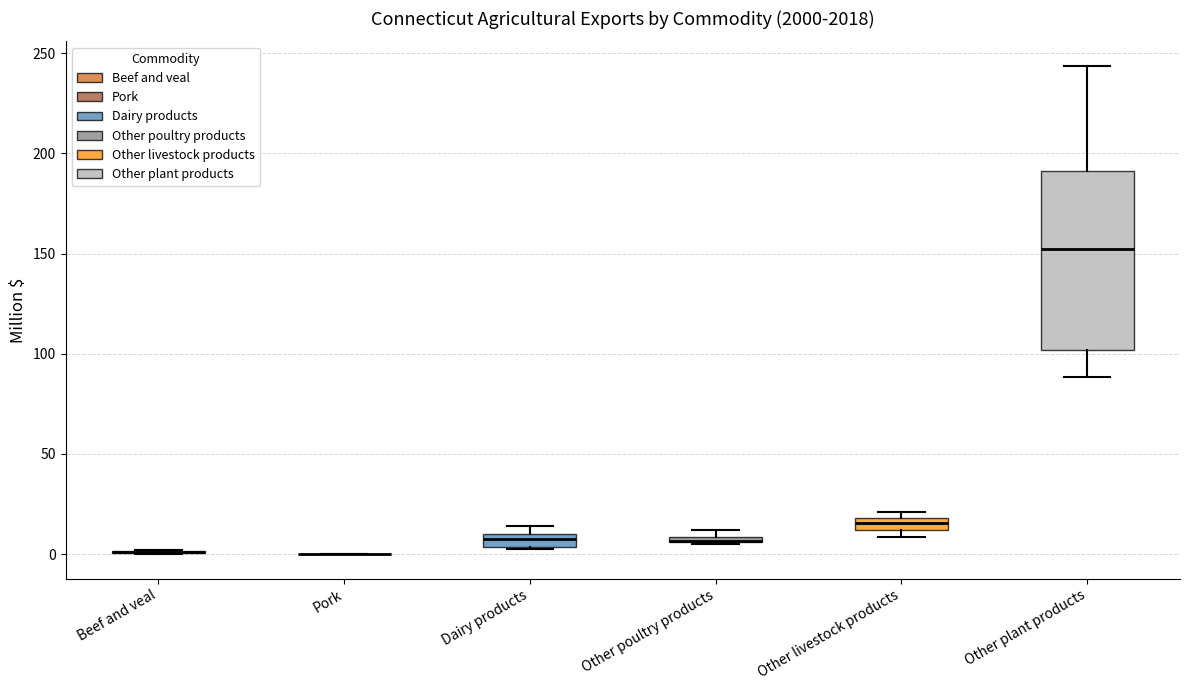

Comparing the boxes themselves (not the whiskers), which one is the tallest?

Other plant products